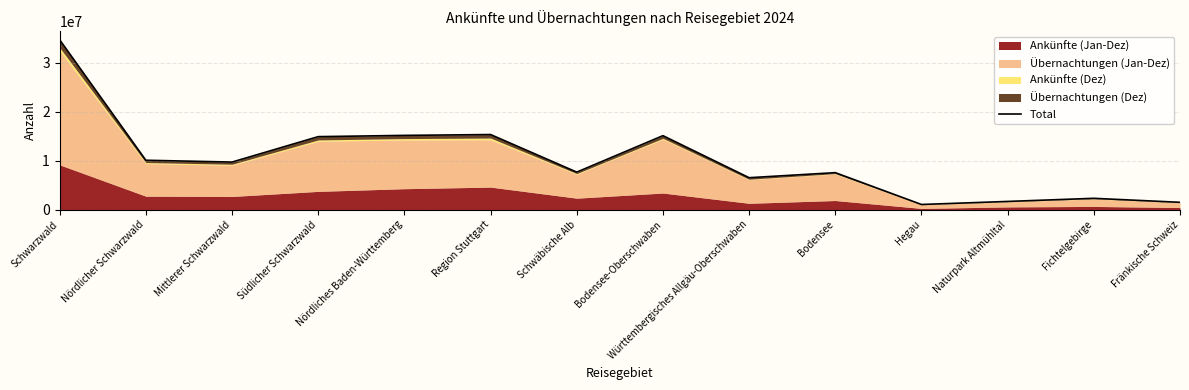

Reading right to left, extract all data points from this chart.

Fränkische Schweiz=1488494	Fichtelgebirge=2307822	Naturpark Altmühltal=1669114	Hegau=1044690	Bodensee=7557172	Württembergisches Allgäu-Oberschwaben=6526348	Bodensee-Oberschwaben=15128210	Schwäbische Alb=7669666	Region Stuttgart=15357060	Nördliches Baden-Württemberg=15184212	Südlicher Schwarzwald=14926662	Mittlerer Schwarzwald=9722665	Nördlicher Schwarzwald=10098541	Schwarzwald=34747868